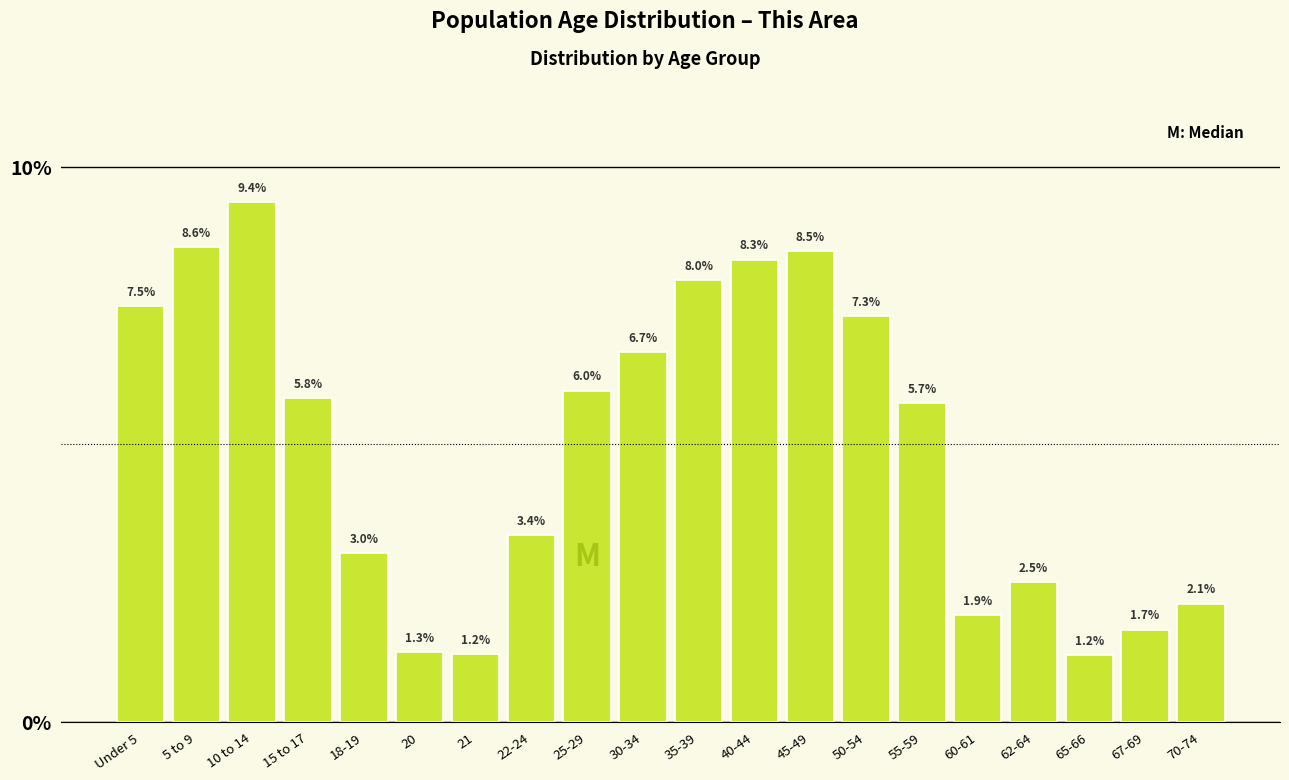

Reading left to right, list all the values displayed in this chart.

7.5	8.6	9.4	5.8	3.0	1.3	1.2	3.4	6.0	6.7	8.0	8.3	8.5	7.3	5.7	1.9	2.5	1.2	1.7	2.1